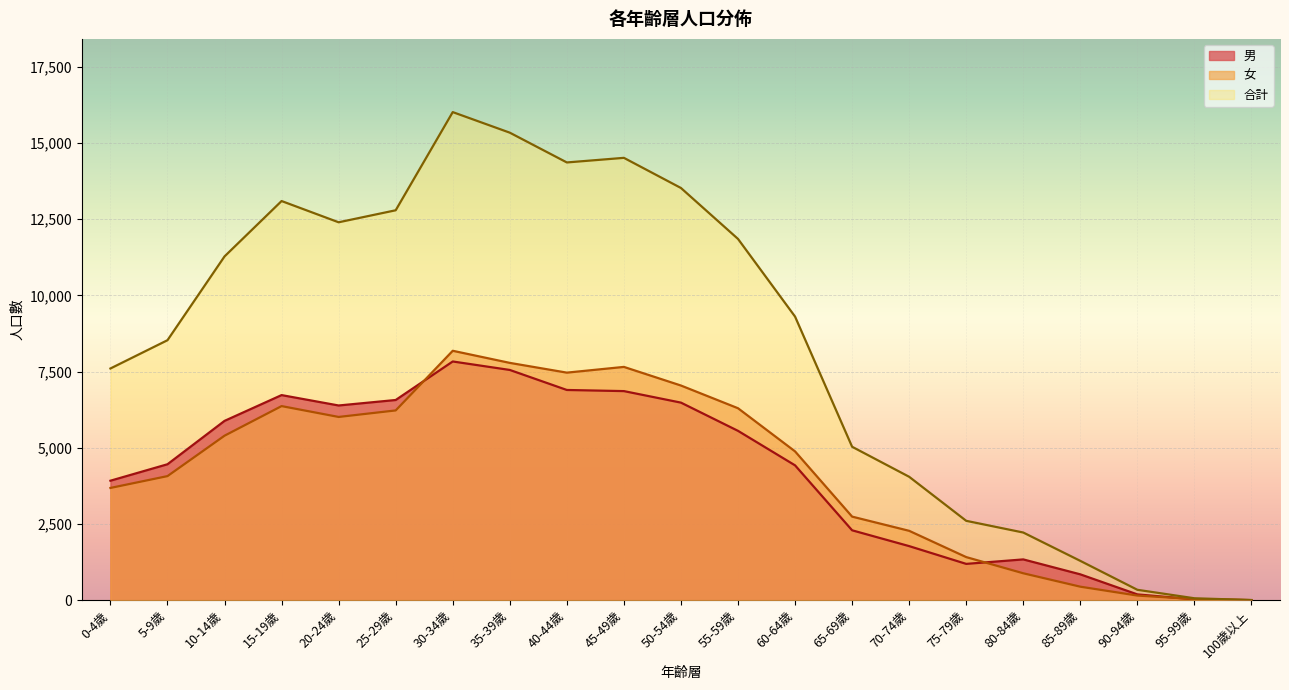

What is the spread (max minus min) of values at 0-4歲?

3919